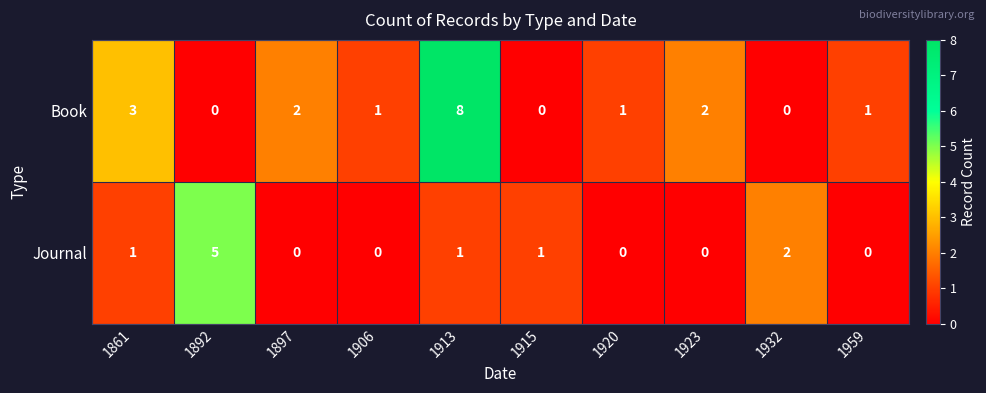

Where is Book nearest to the value 4?

1861